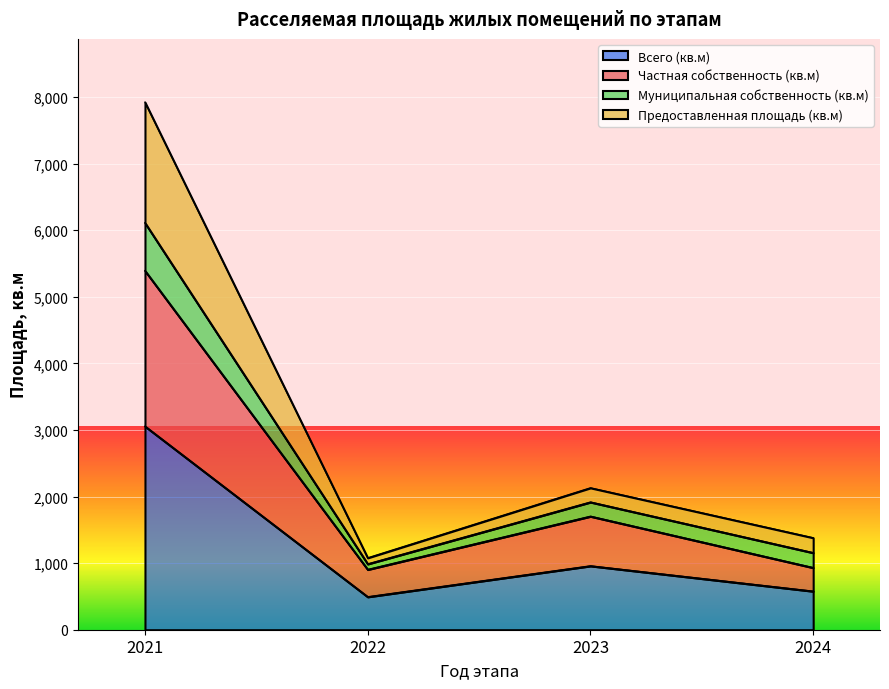

The value of Частная собственность (кв.м) at 2022 is 358.3. True or false?

False